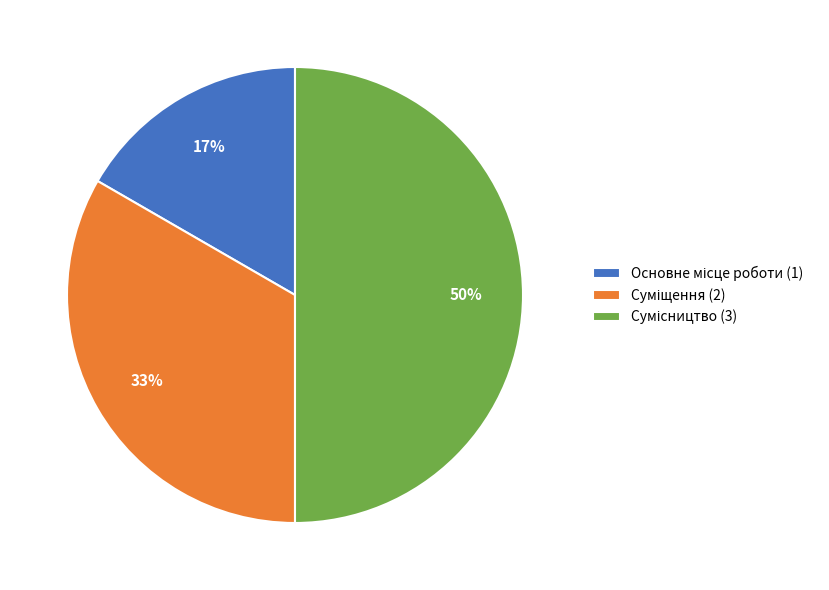

To the nearest percent, what is the difference between the largest and smallest slice percentages?

33%